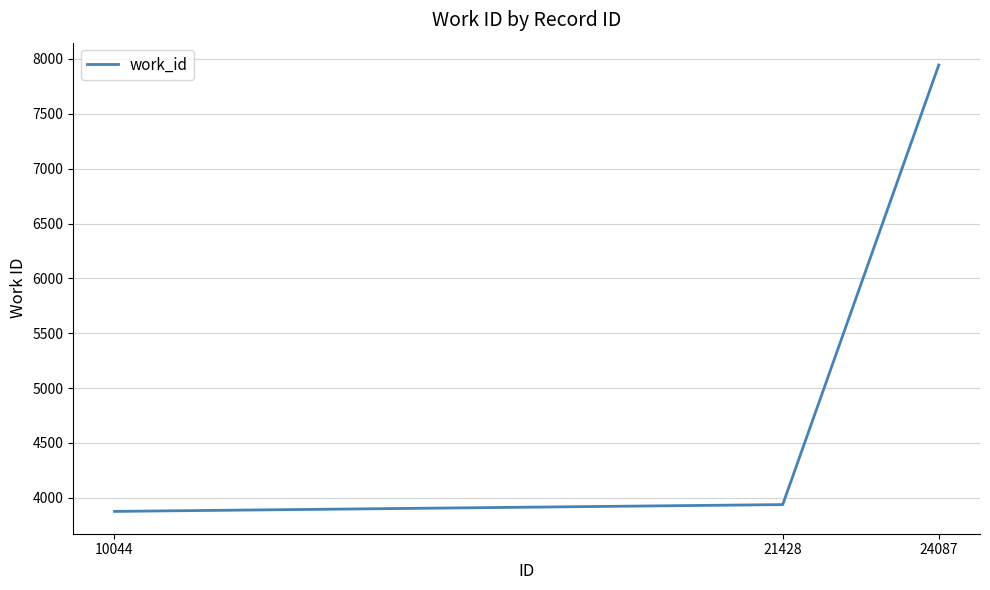

Reading left to right, list all the values displayed in this chart.

10044=3876	21428=3938	24087=7945